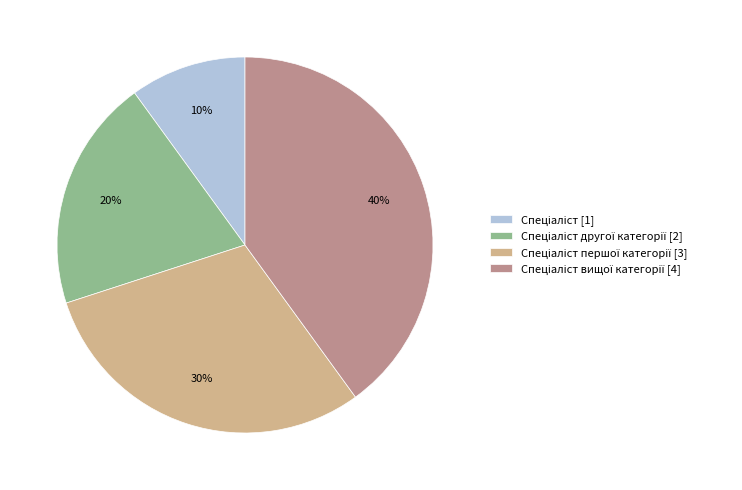

To the nearest percent, what is the difference between the largest and smallest slice percentages?

30%